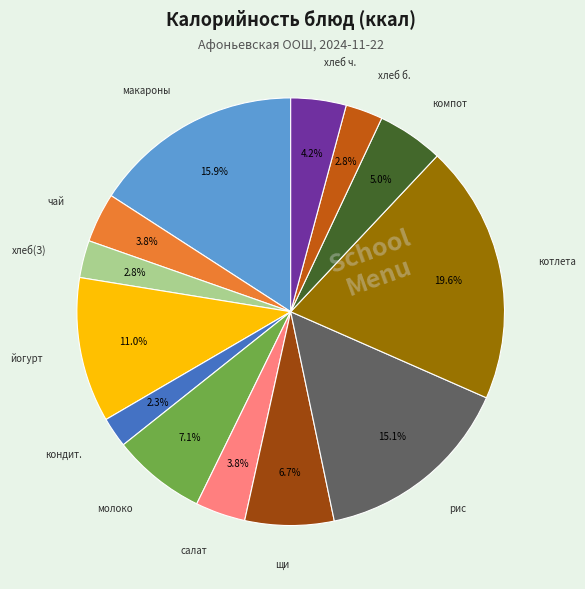

Does any single category account for the majority?

No